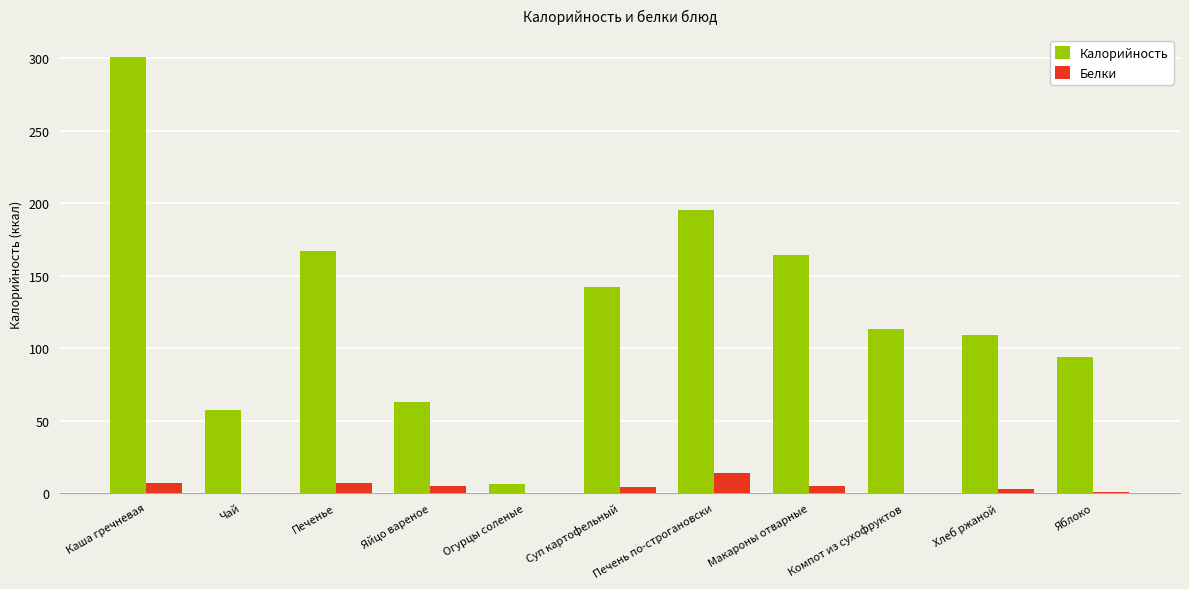

At which label does Белки reach its peak?

Печень по-строгановски